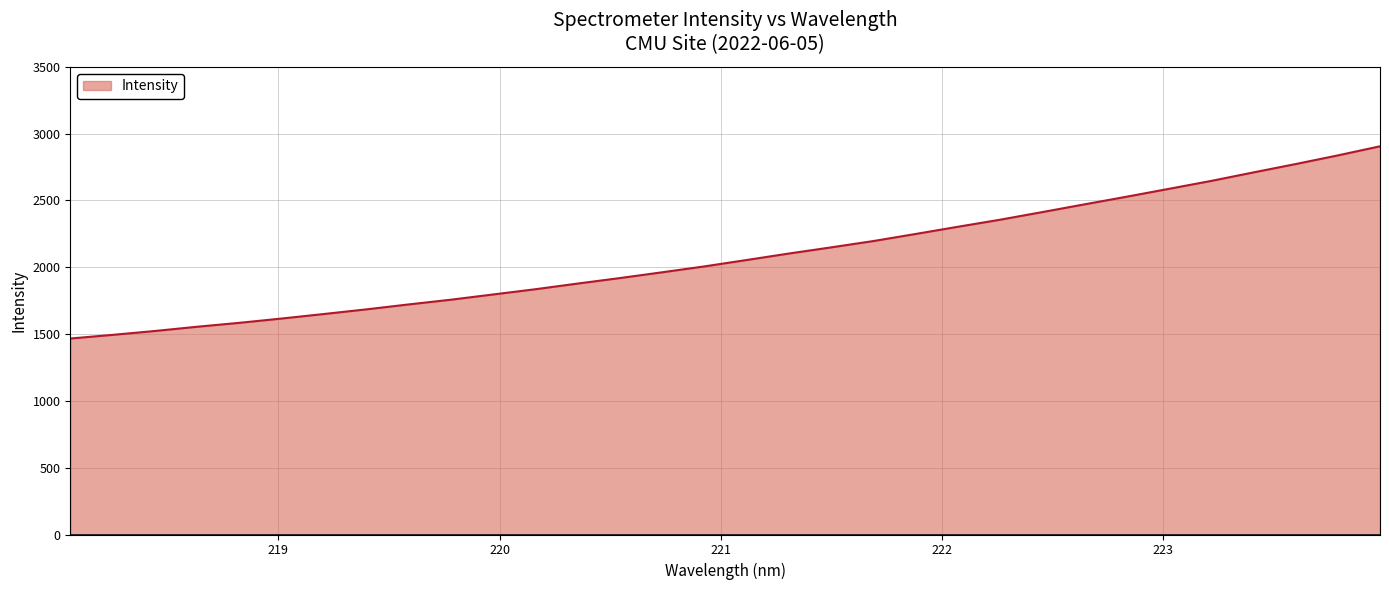

What is the difference between the maximum and minimum values?

1438.7